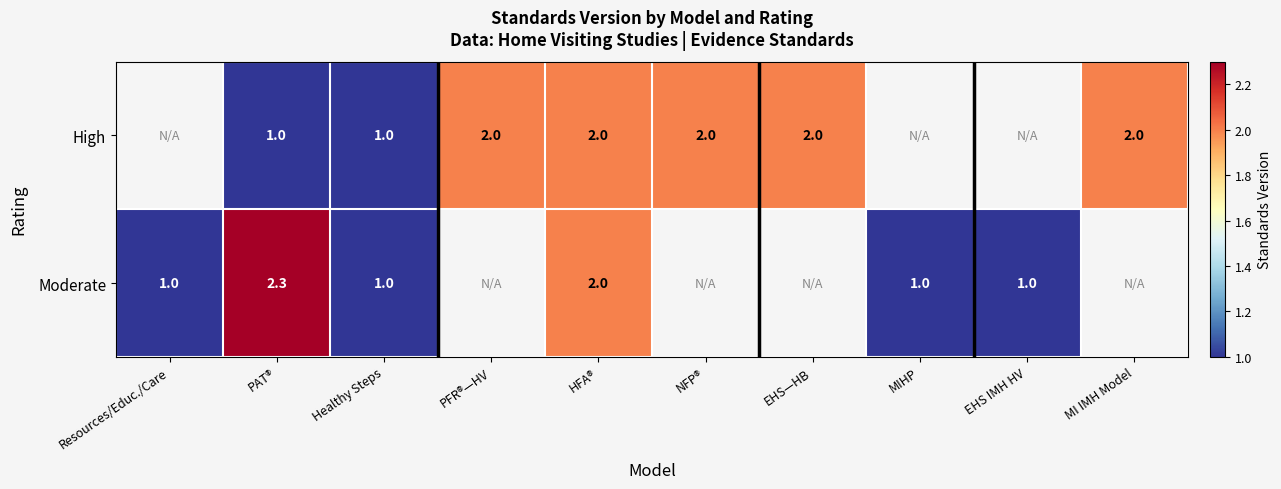

The High series shows 2.0 at EHS—HB. True or false?

True